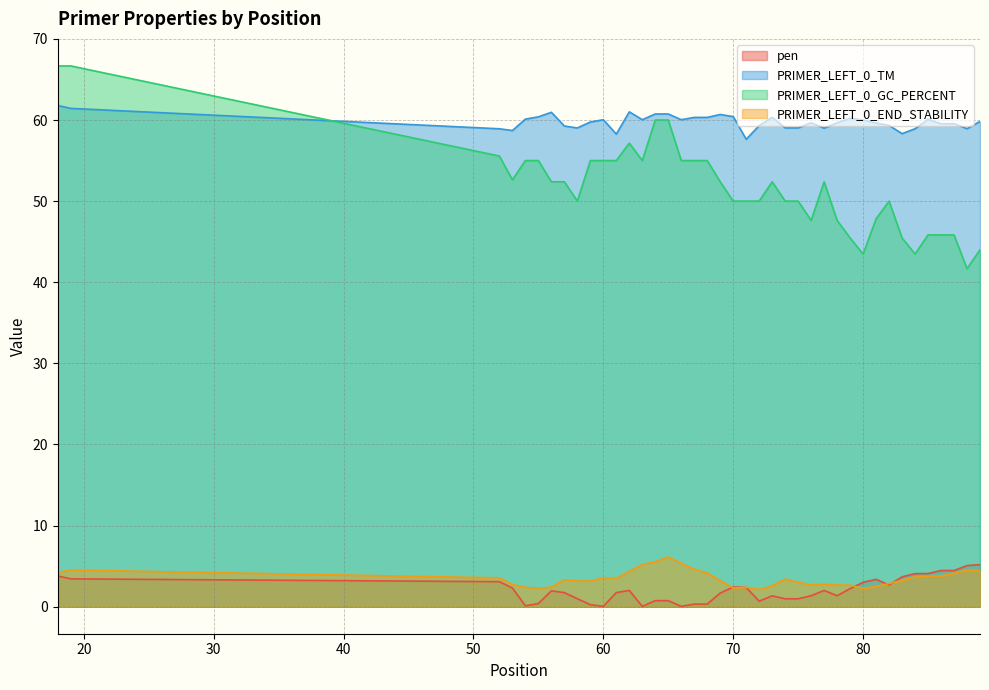

What is the difference between the pen values at 82 and 64?

1.9